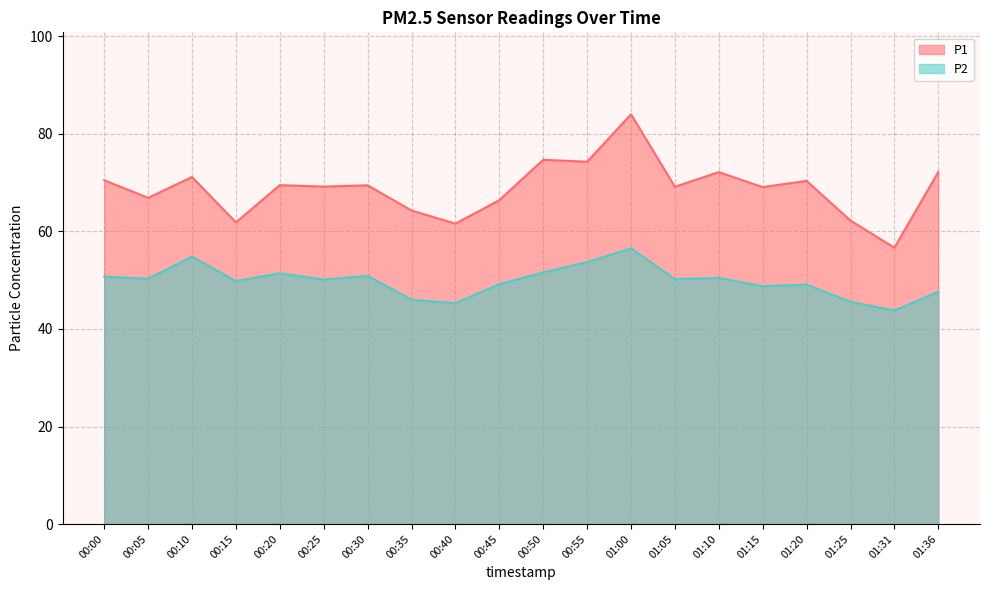

True or false: P2 and P1 cross at least once.

False